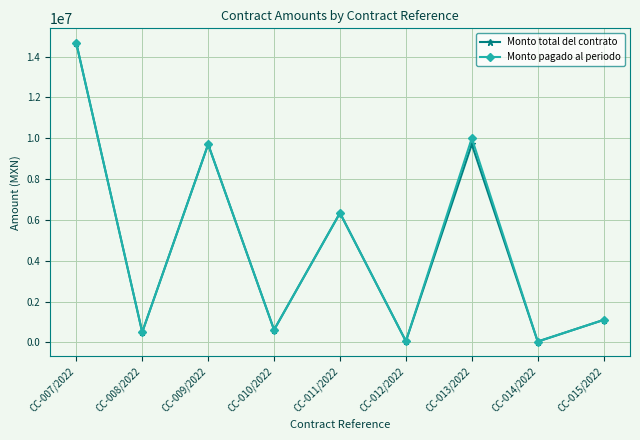

What is the label of the 4th point from the right?

CC-012/2022